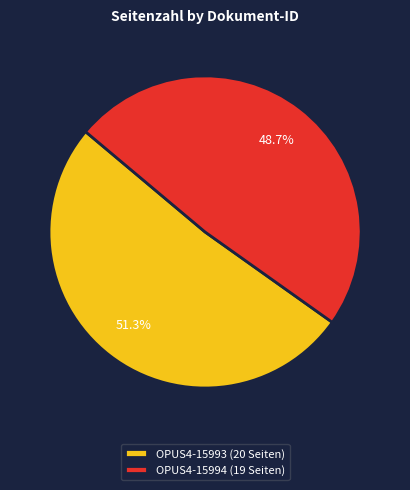

What is the largest slice in the pie chart?

OPUS4-15993